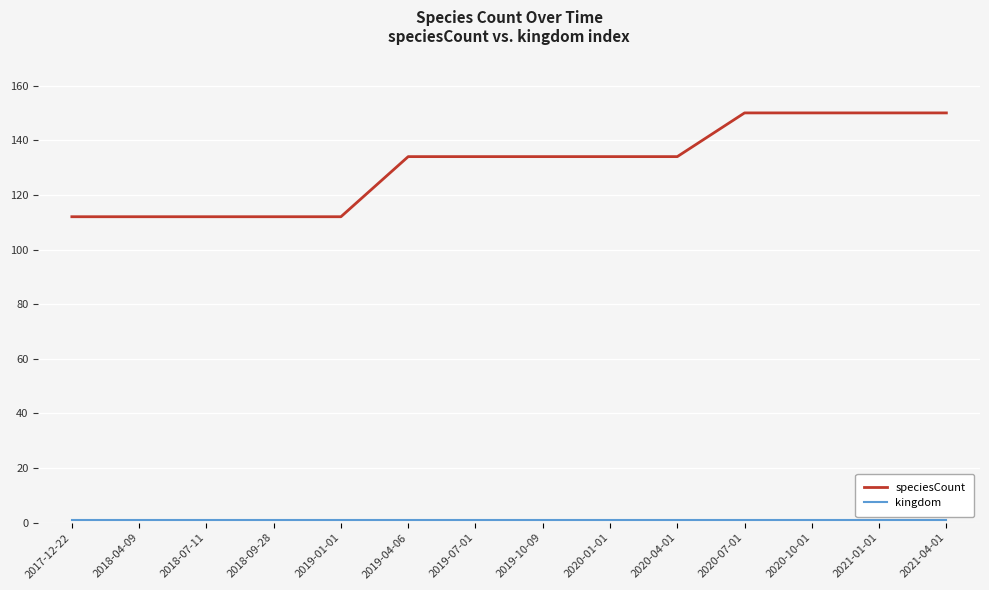

Which series changed the most between 2020-04-01 and 2021-01-01?

speciesCount